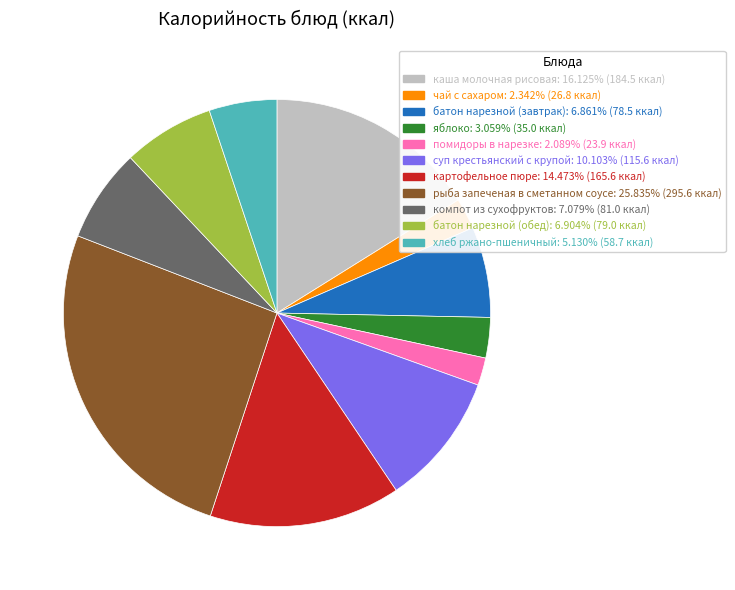

The хлеб ржано-пшеничный slice represents 5% of the pie. True or false?

True